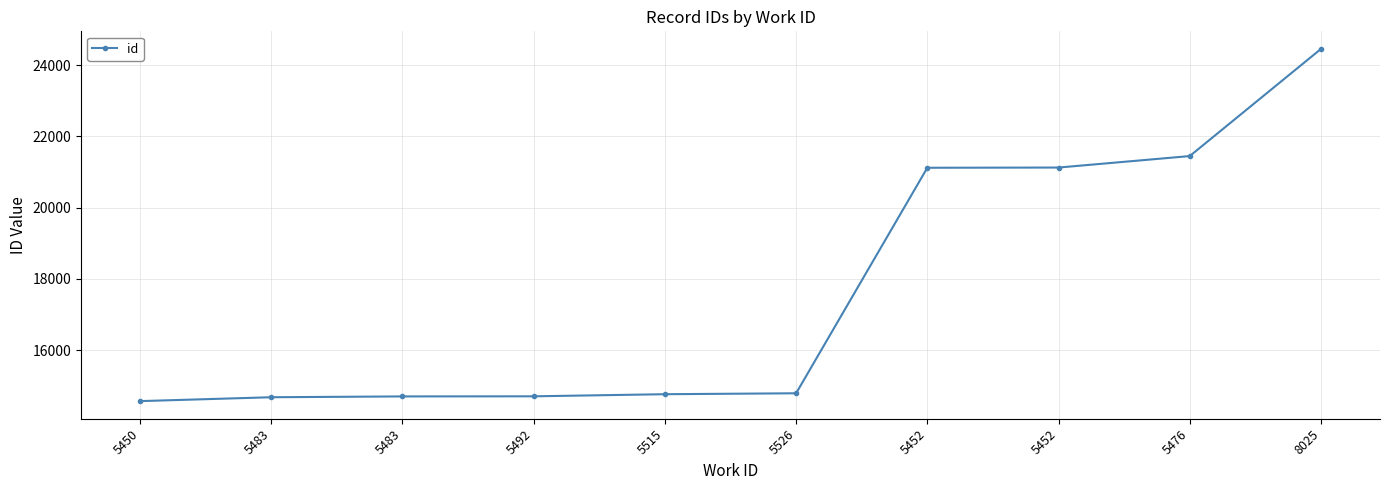

Where is the data nearest to the value 19511?

5452